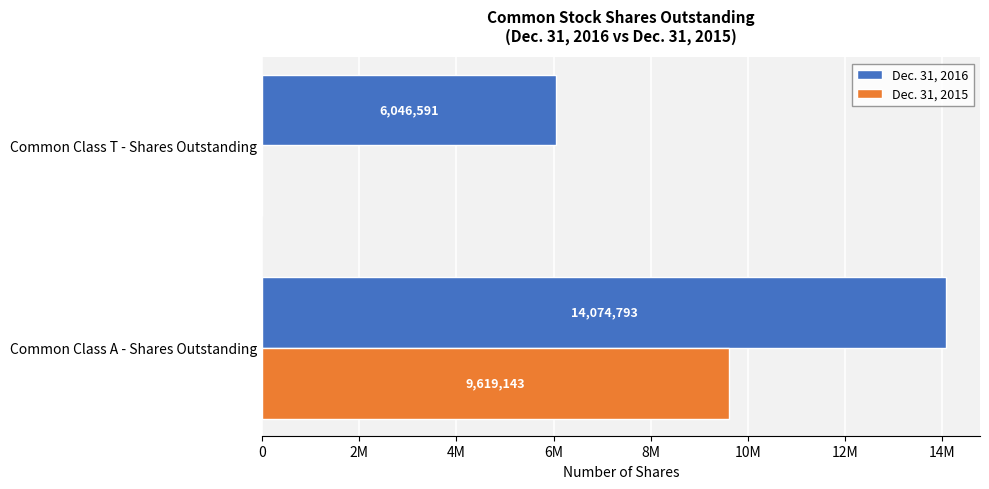

What are all the series names shown in the legend?

Dec. 31, 2016, Dec. 31, 2015